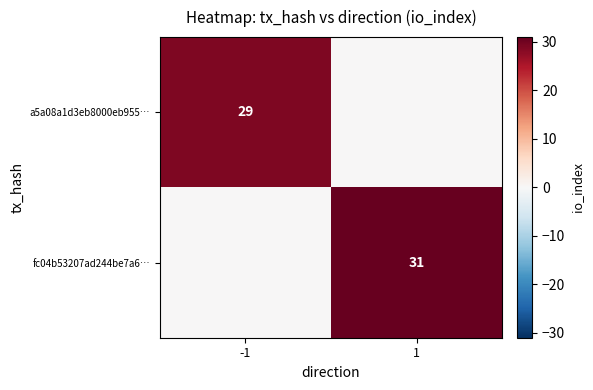

Is the value of fc04b53207ad244be7a6… at 1 greater than the value of a5a08a1d3eb8000eb955… at -1?

Yes